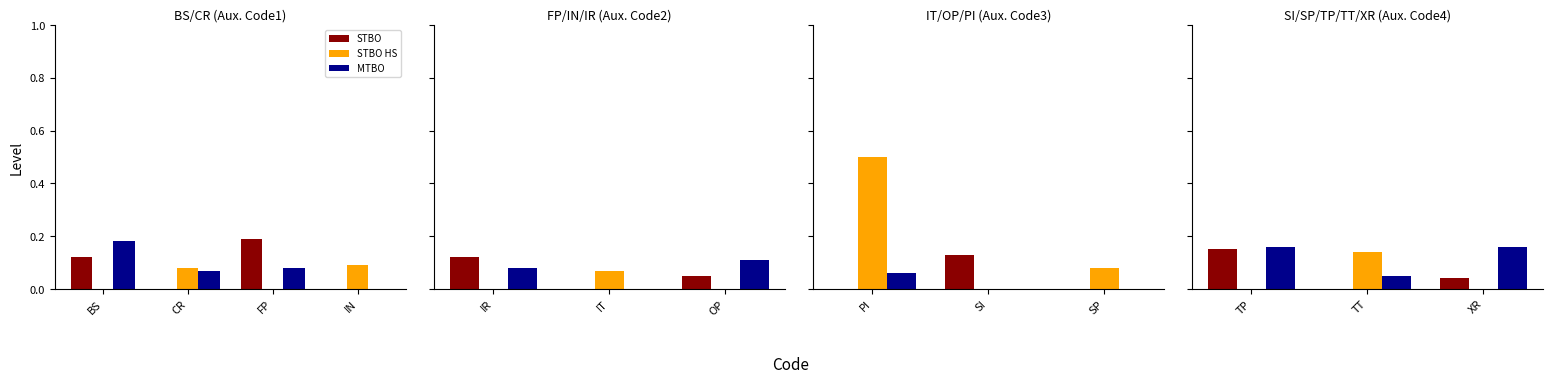

What is the difference between the STBO HS values at XR and TT?

0.1